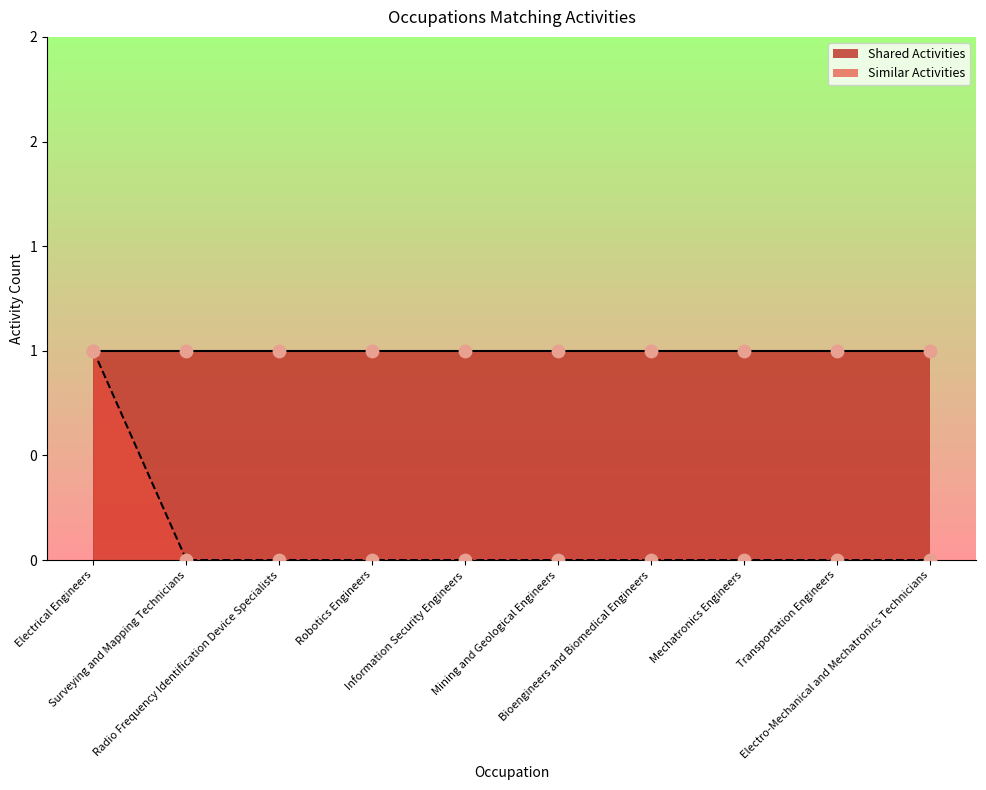

Which has a higher value, Radio Frequency Identification Device Specialists or Mechatronics Engineers?

Radio Frequency Identification Device Specialists